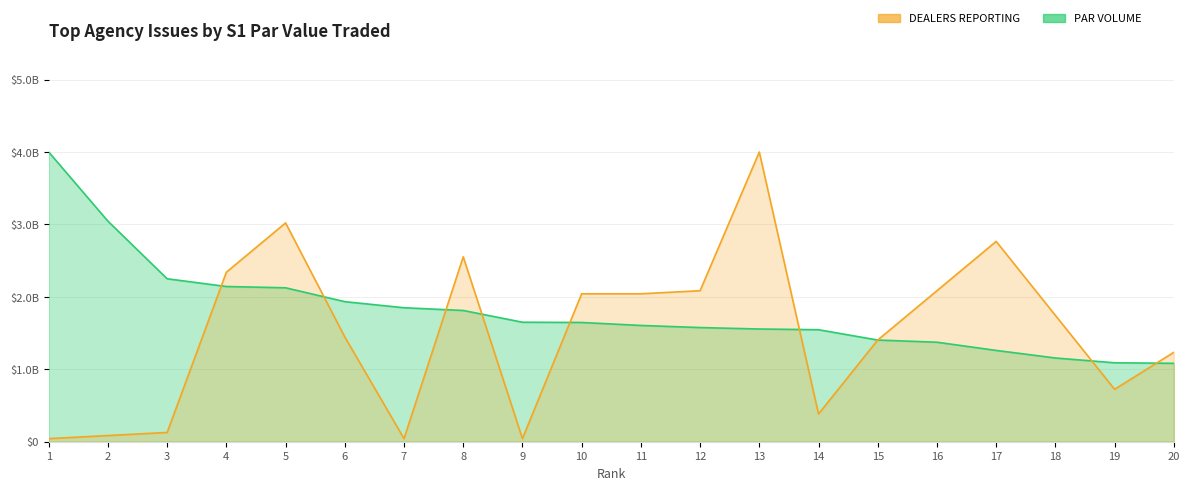

Does the chart display data point markers on the line(s)?

No